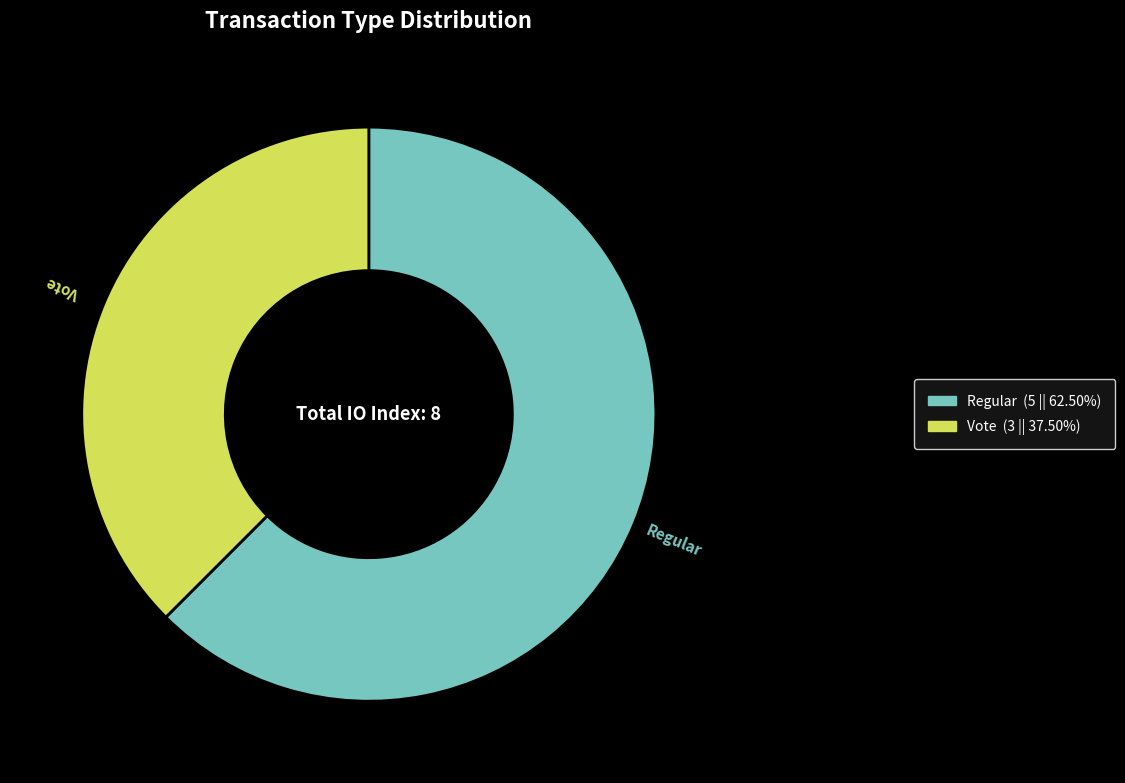

Is there any slice that represents more than half of the pie?

Yes